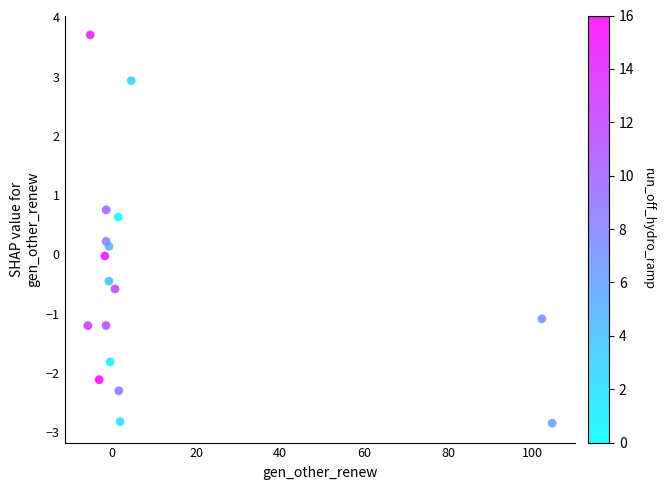

What is the range of Y values (max minus min)?

6.6